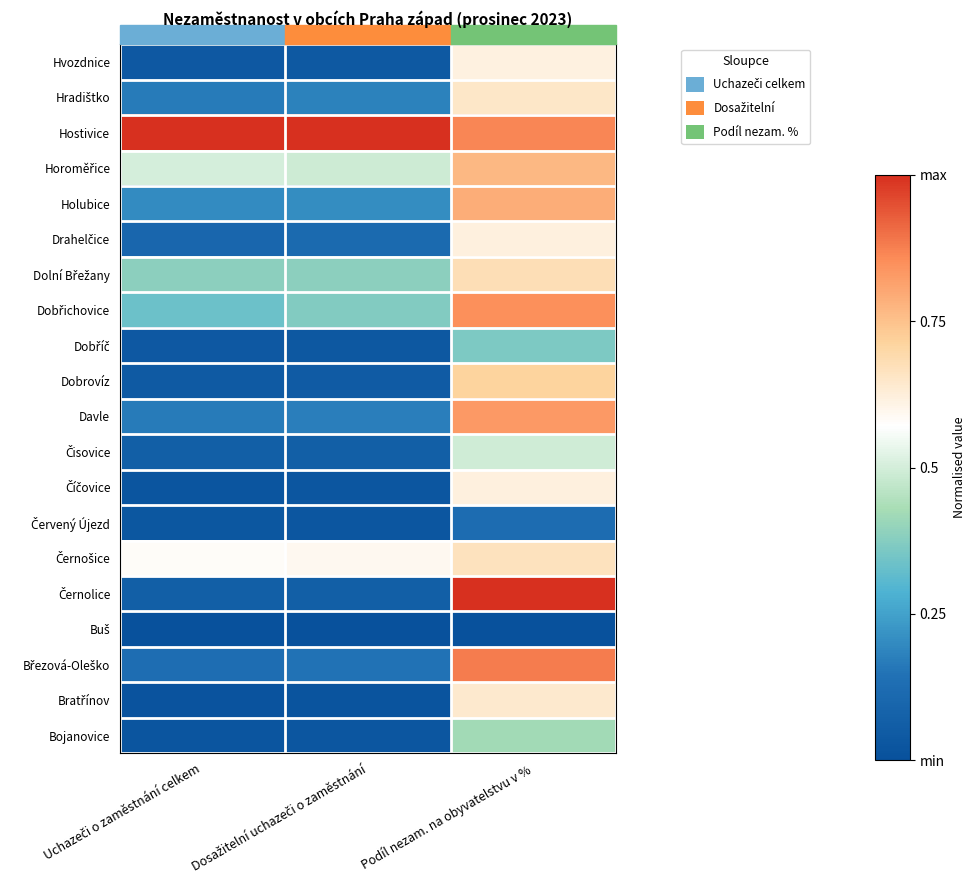

Which has a higher value, Uchazeči o zaměstnání celkem or Dosažitelní uchazeči o zaměstnání?

Dosažitelní uchazeči o zaměstnání